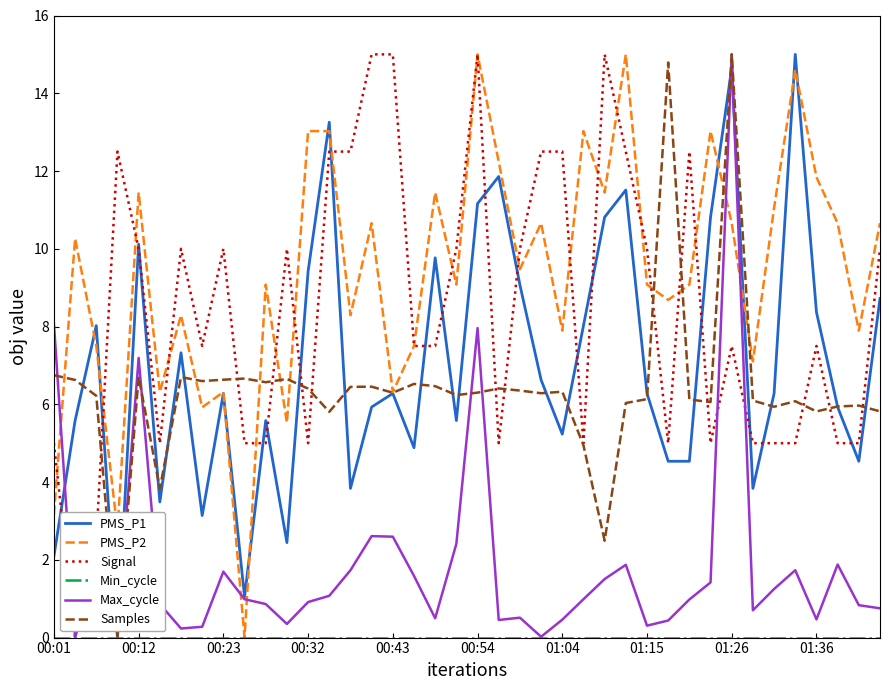

Which series has the largest total across all categories?

PMS_P2